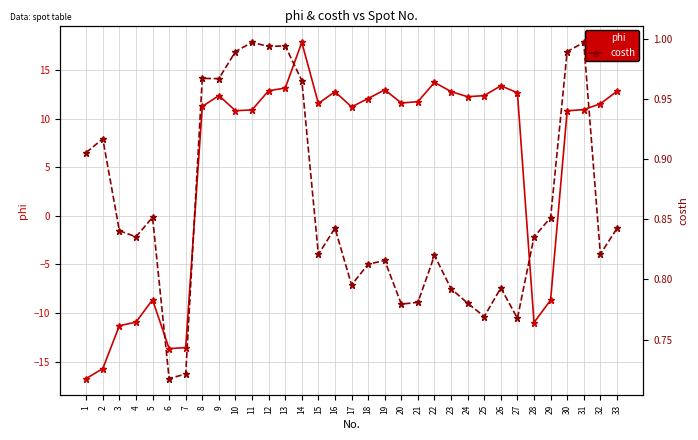

After their last crossing, which series has the higher values: costh or phi?

phi